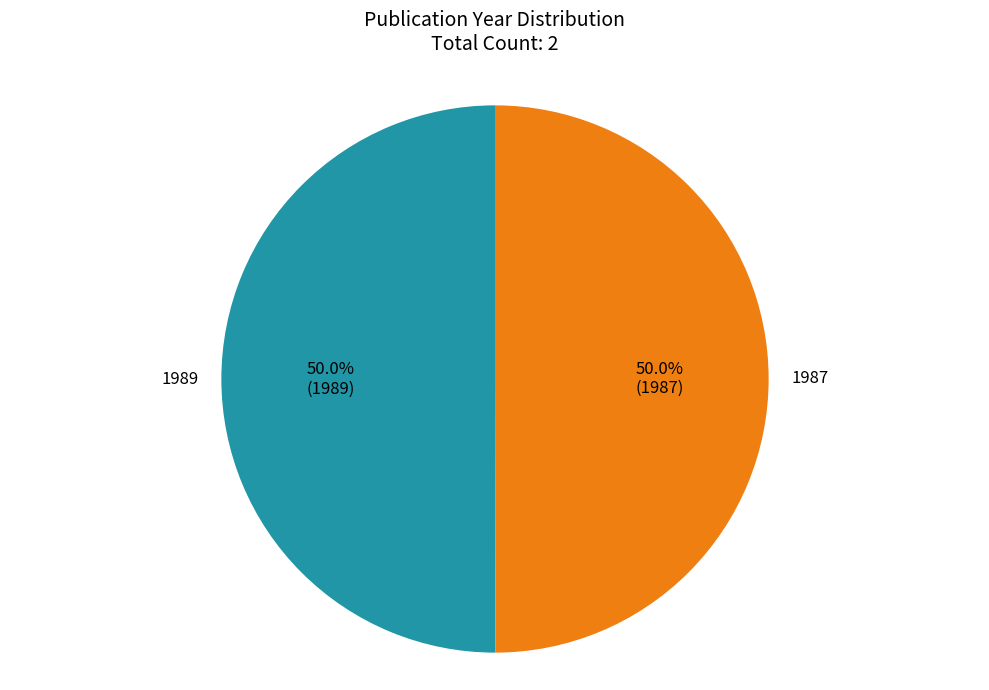

What is the ratio of the value at 1987 to the value at 1989?

1.0